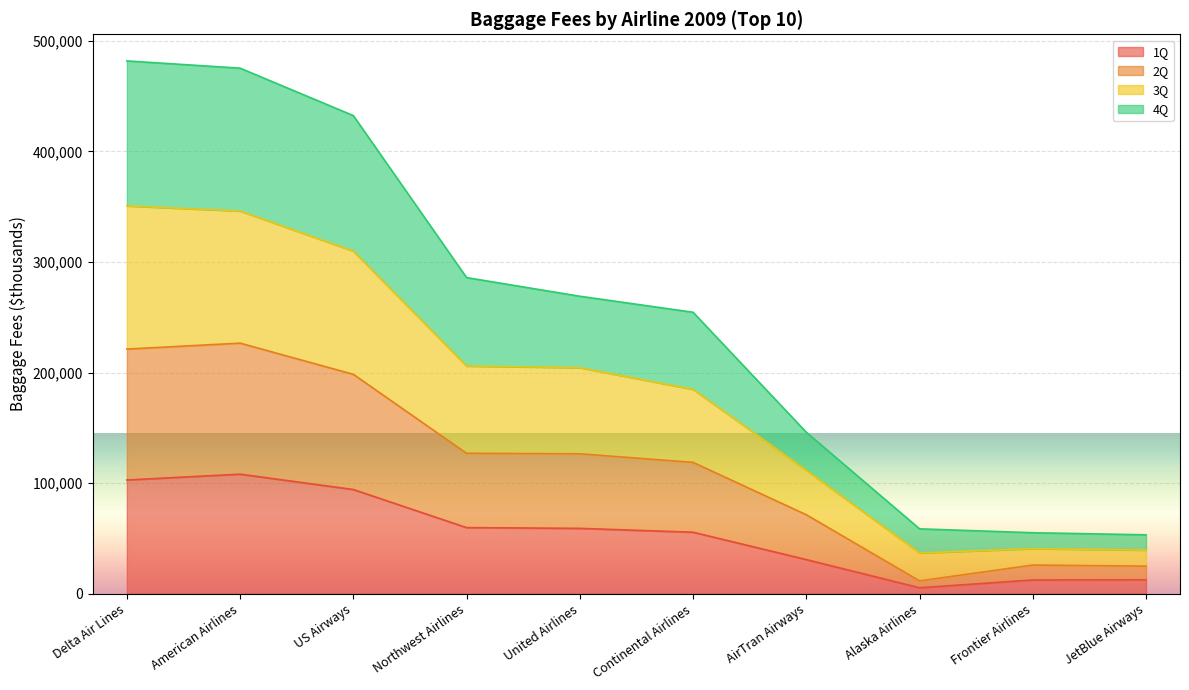

Is it true that 4Q equals 448417 at US Airways?

False